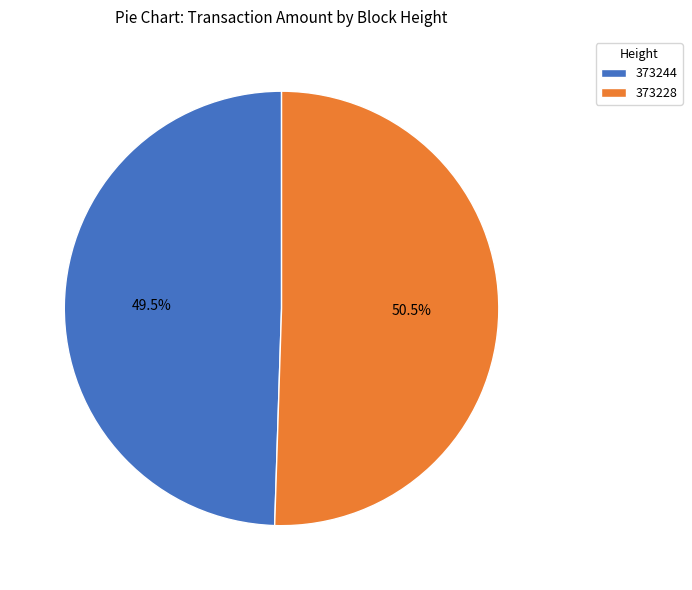

How many segments does this pie chart have?

2